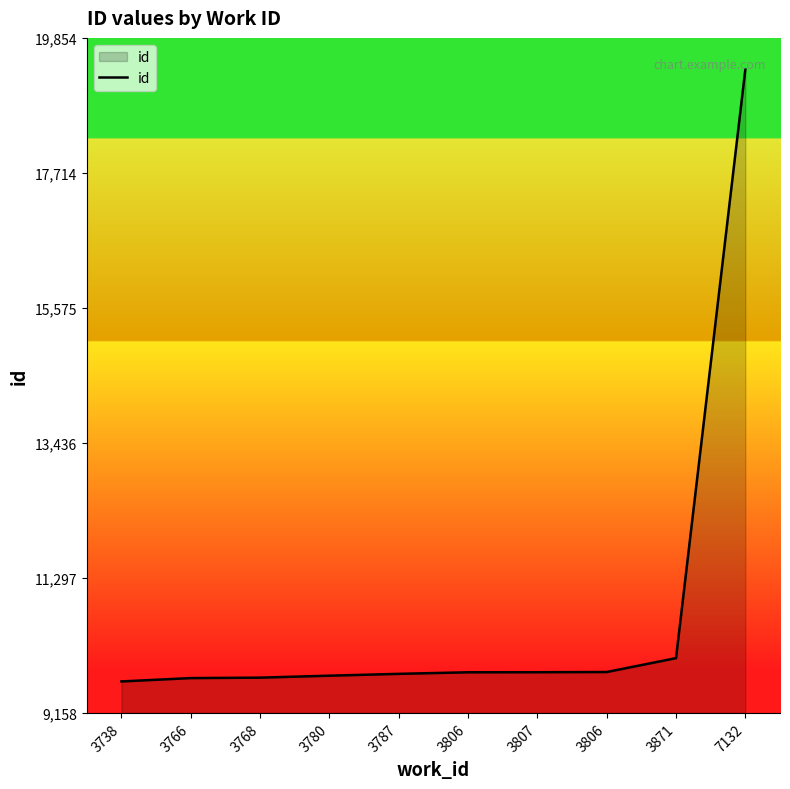

True or false: there are more than 2 points higher than both neighbors.

False